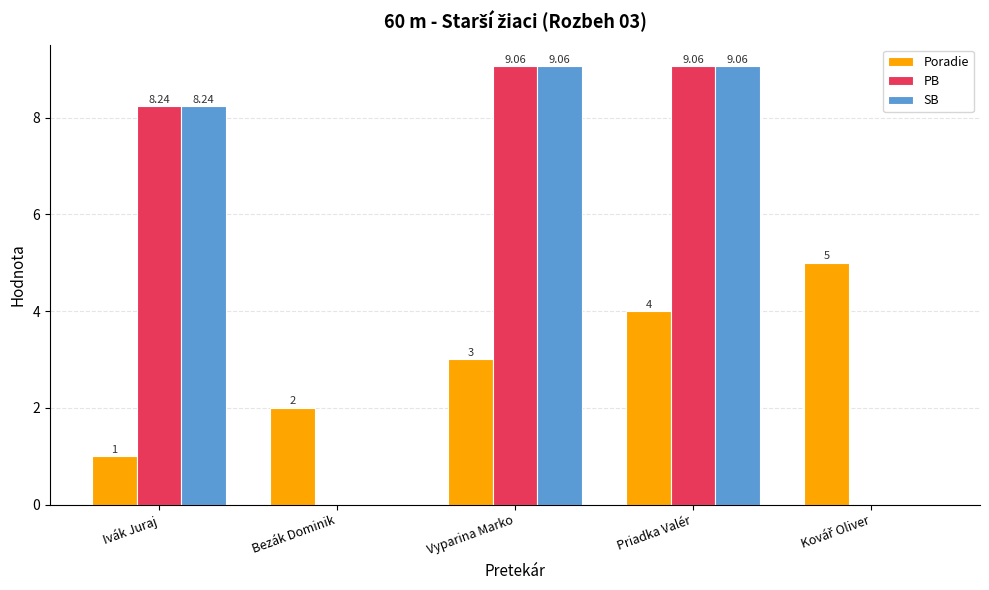

Reading left to right, transcribe all the data shown in this chart.

Poradie: 1.0	2.0	3.0	4.0	5.0
PB: 8.2	0.0	9.1	9.1	0.0
SB: 8.2	0.0	9.1	9.1	0.0